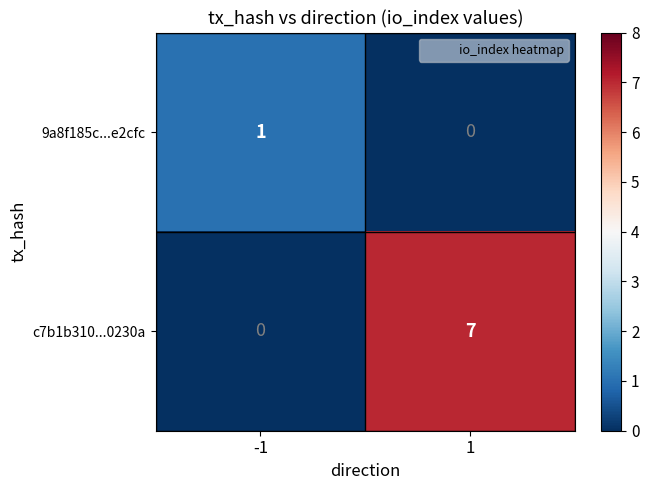

Reading left to right, list all the values displayed in this chart.

9a8f185c...e2cfc: 1	0
c7b1b310...0230a: 0	7